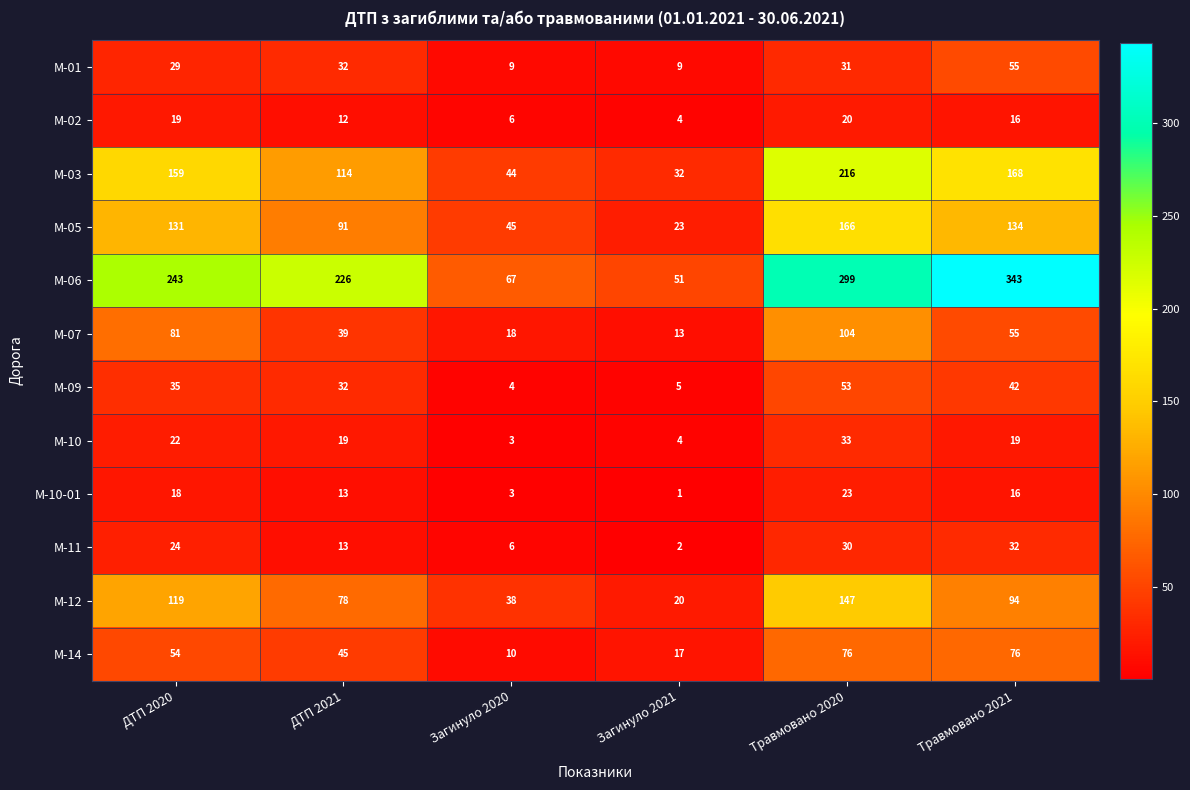

Which category has the lowest value in the M-09 series?

Загинуло 2020